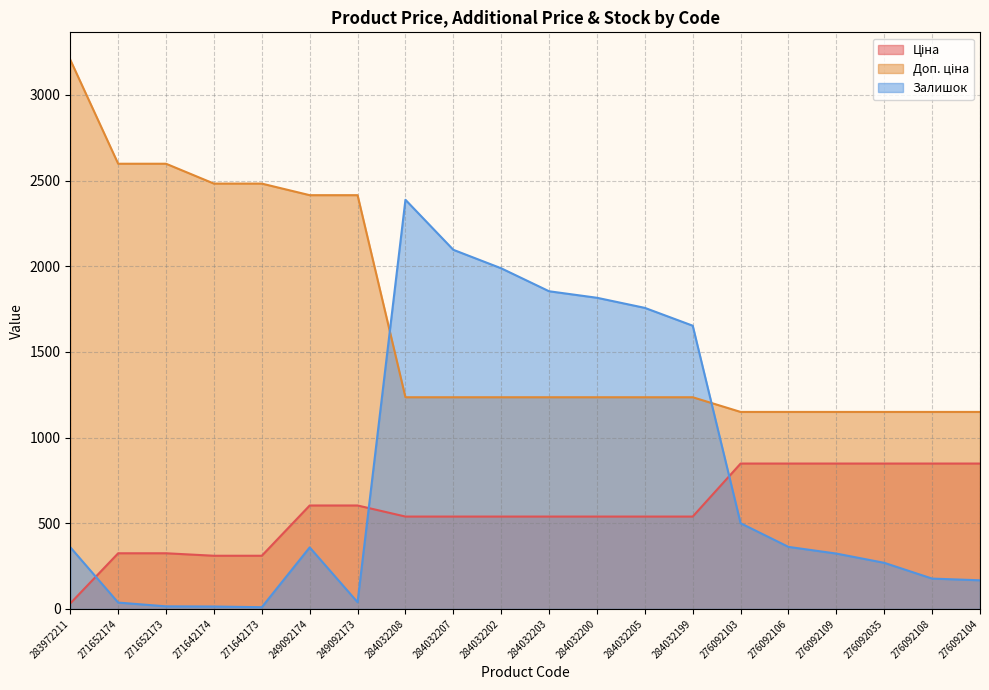

Which category has the lowest value across all series?

271642173